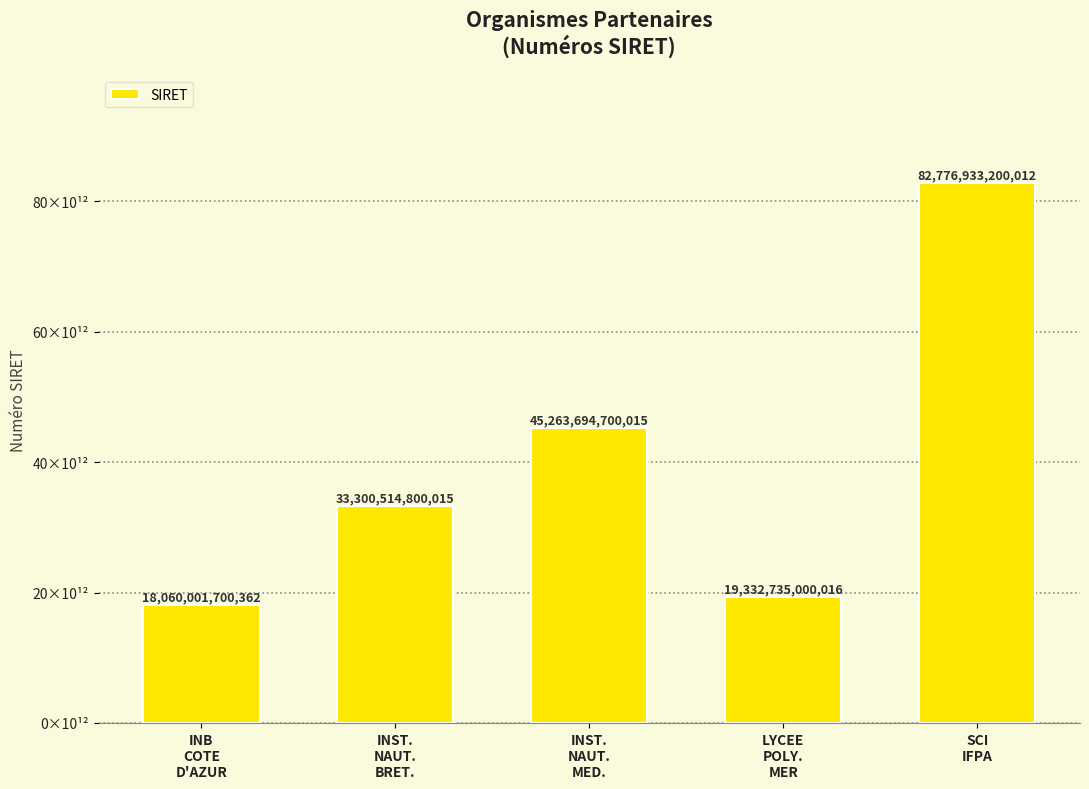

What is the label of the 2nd bar from the right?

LYCEE
POLY.
MER